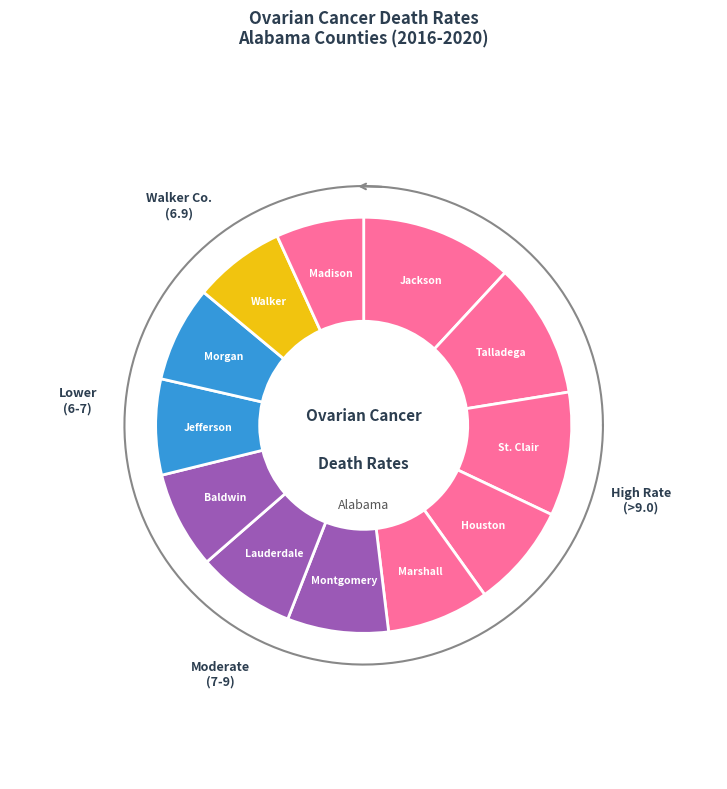

True or false: Montgomery County accounts for 18% of the total.

False